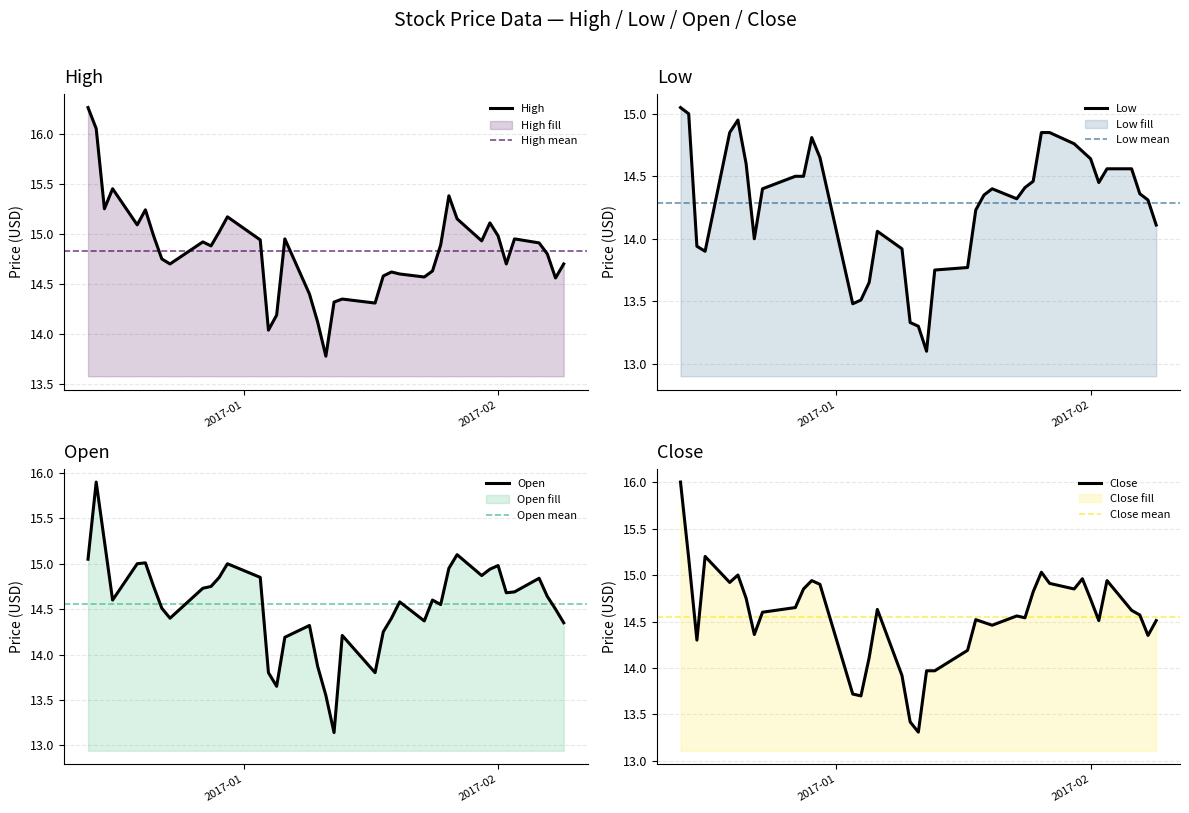

How many series are shown in this chart?

4